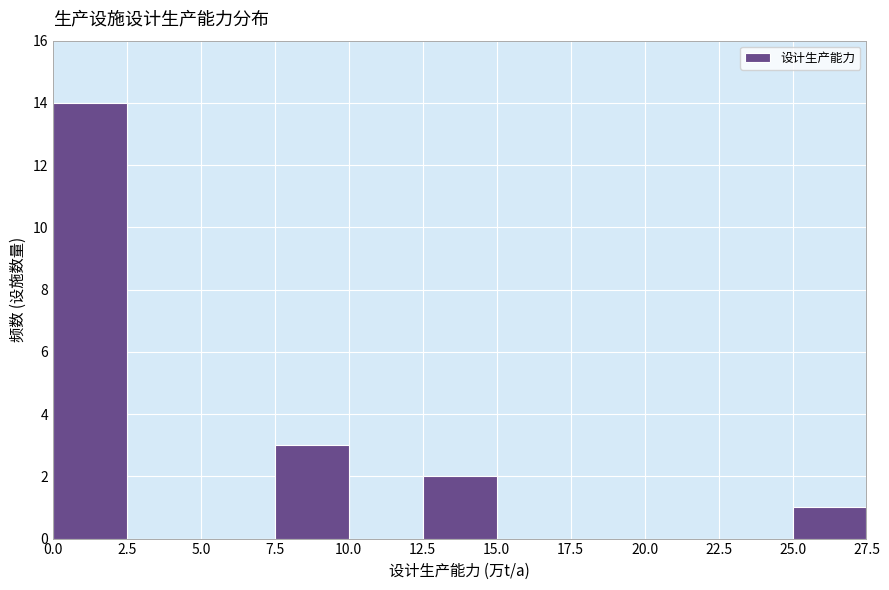

Reading left to right, list every bar in this chart as the range it spans on the x-axis followed by its height. The values are not printed on the chart, so give them approximately, as read against the axis.

0.0 to 2.5: 14
2.5 to 5.0: 0
5.0 to 7.5: 0
7.5 to 10.0: 3
10.0 to 12.5: 0
12.5 to 15.0: 2
15.0 to 17.5: 0
17.5 to 20.0: 0
20.0 to 22.5: 0
22.5 to 25.0: 0
25.0 to 27.5: 1